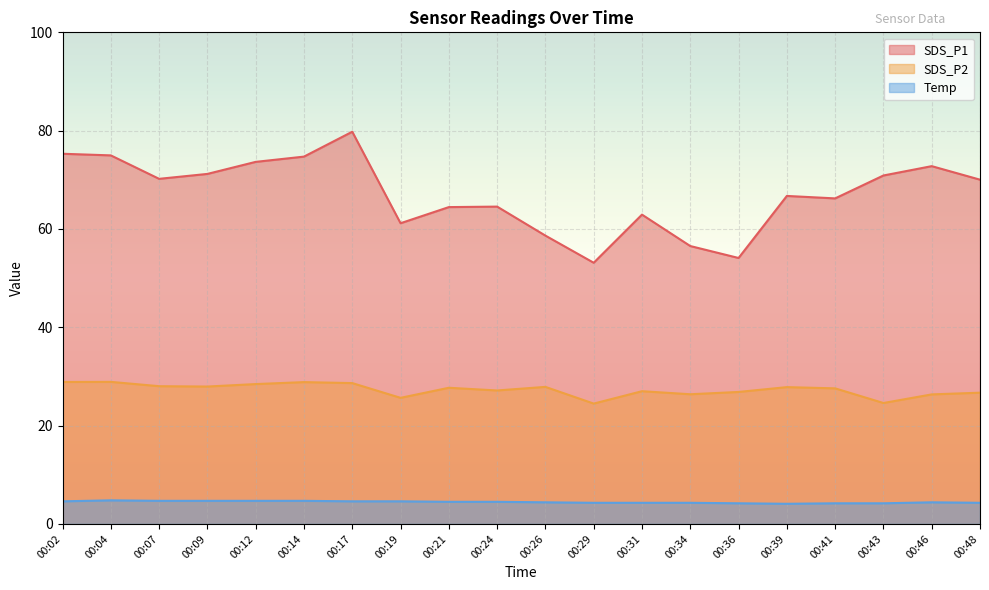

True or false: SDS_P1 and Temp cross at least once.

False